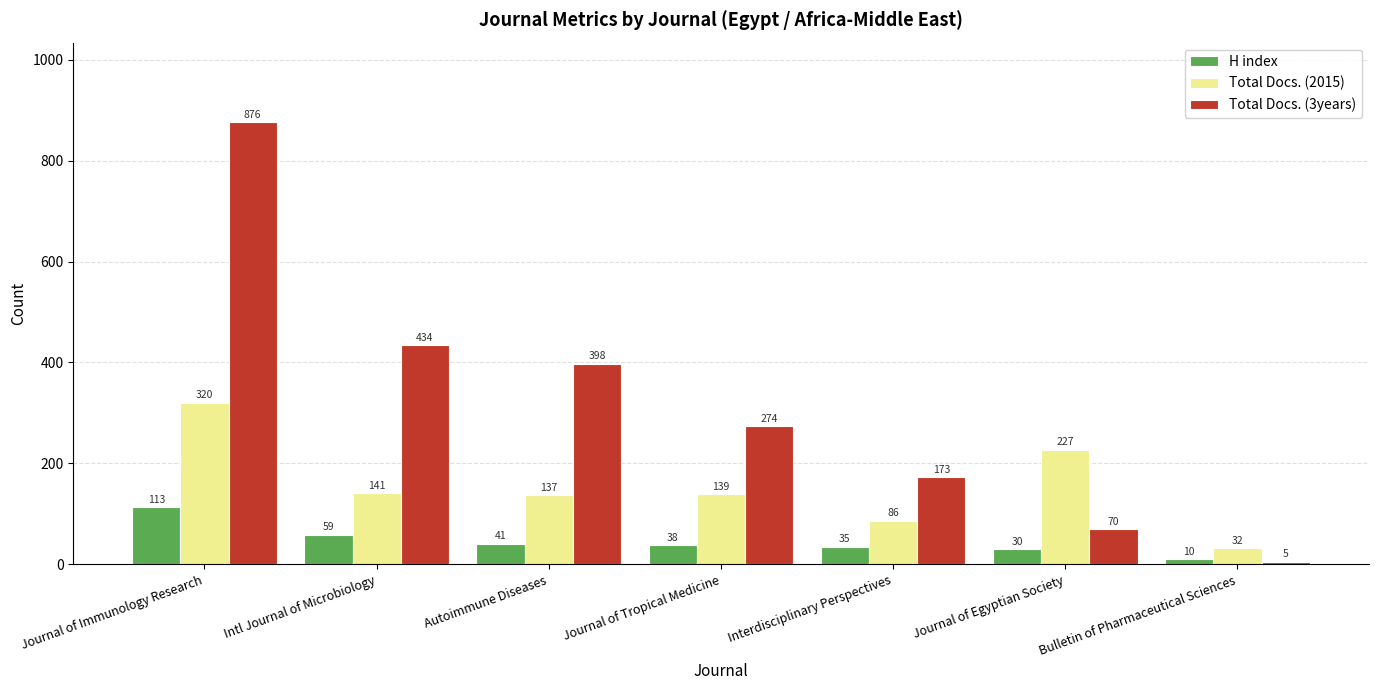

Is the value of Total Docs. (2015) at Journal of Tropical Medicine greater than the value of Total Docs. (3years) at Bulletin of Pharmaceutical Sciences?

Yes